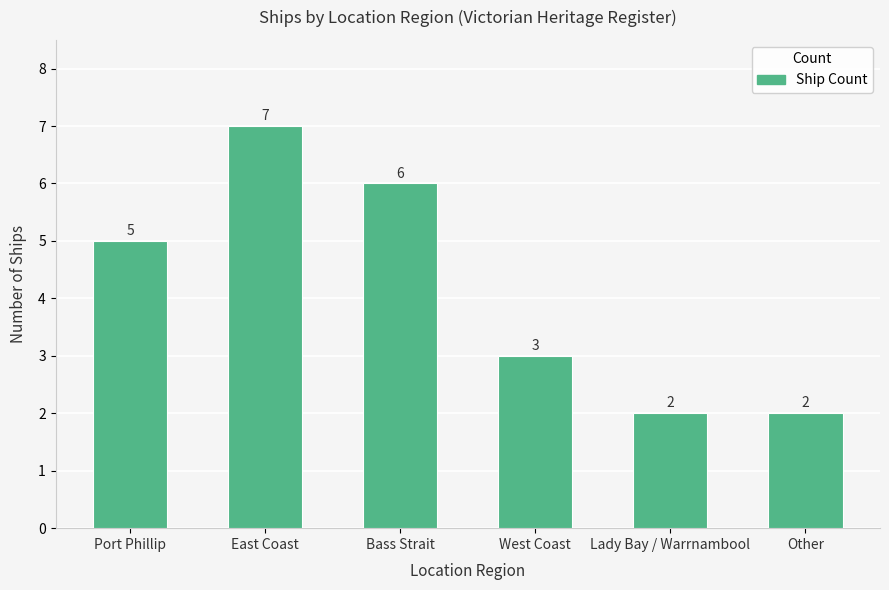

Count the number of categories in the chart.

6